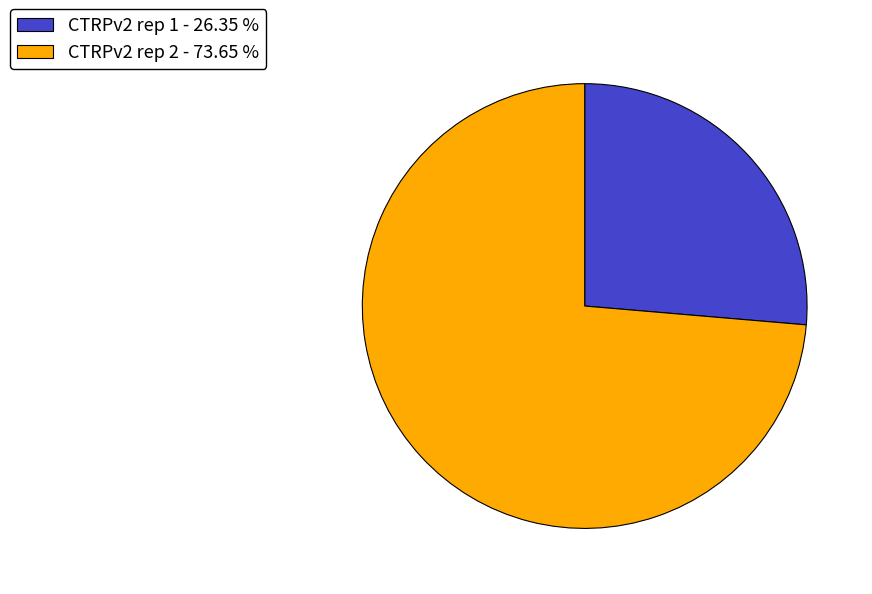

Is CTRPv2 rep 2 - 73.65 % the majority of the pie?

Yes